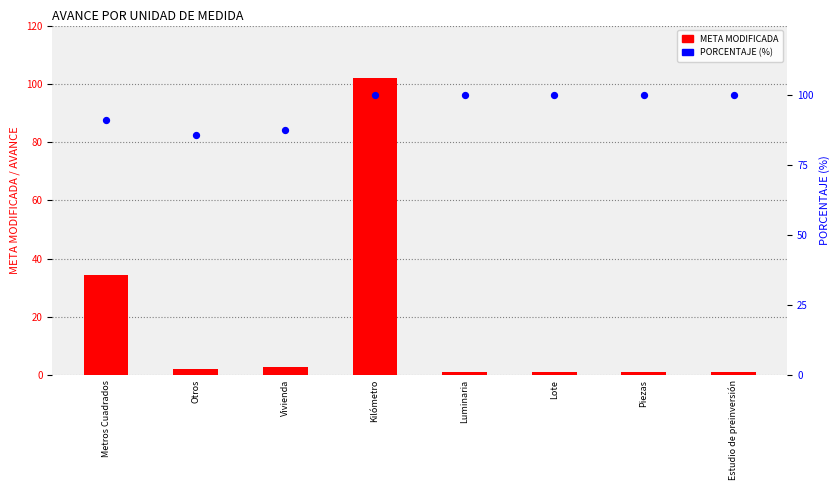

Is the value of PORCENTAJE at Metros Cuadrados greater than the value of META MODIFICADA at Vivienda?

Yes